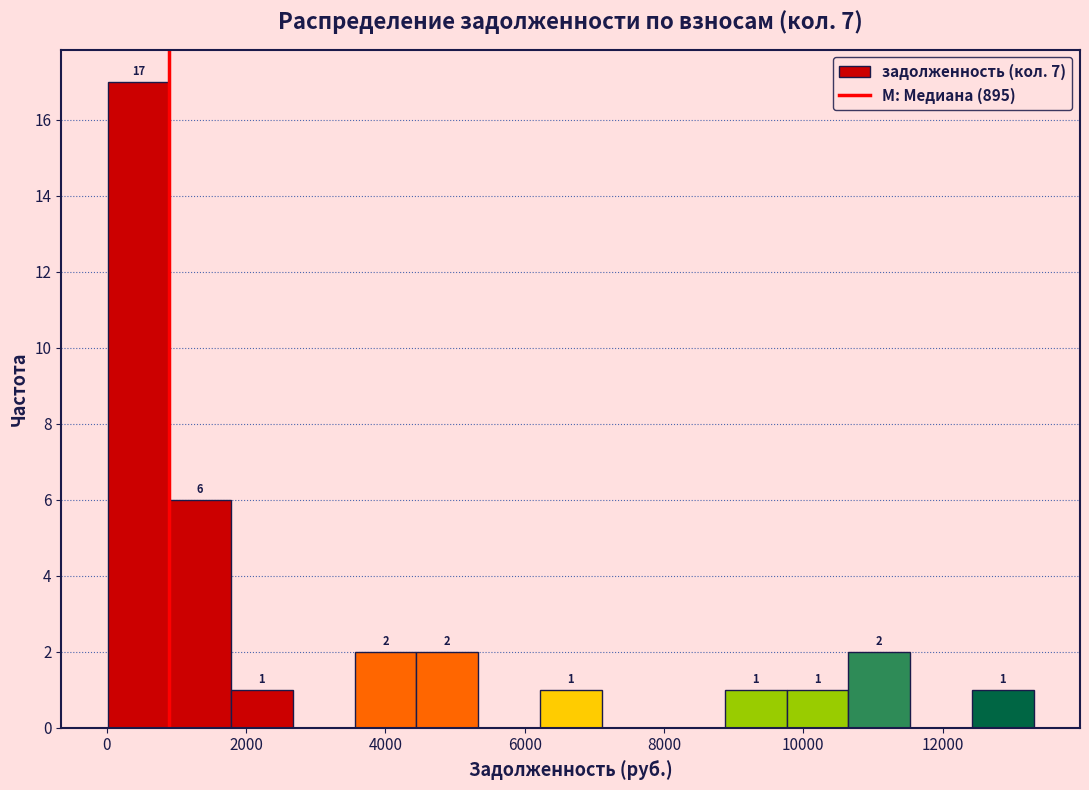

Which range on the x-axis has the tallest bar?

0 to 800